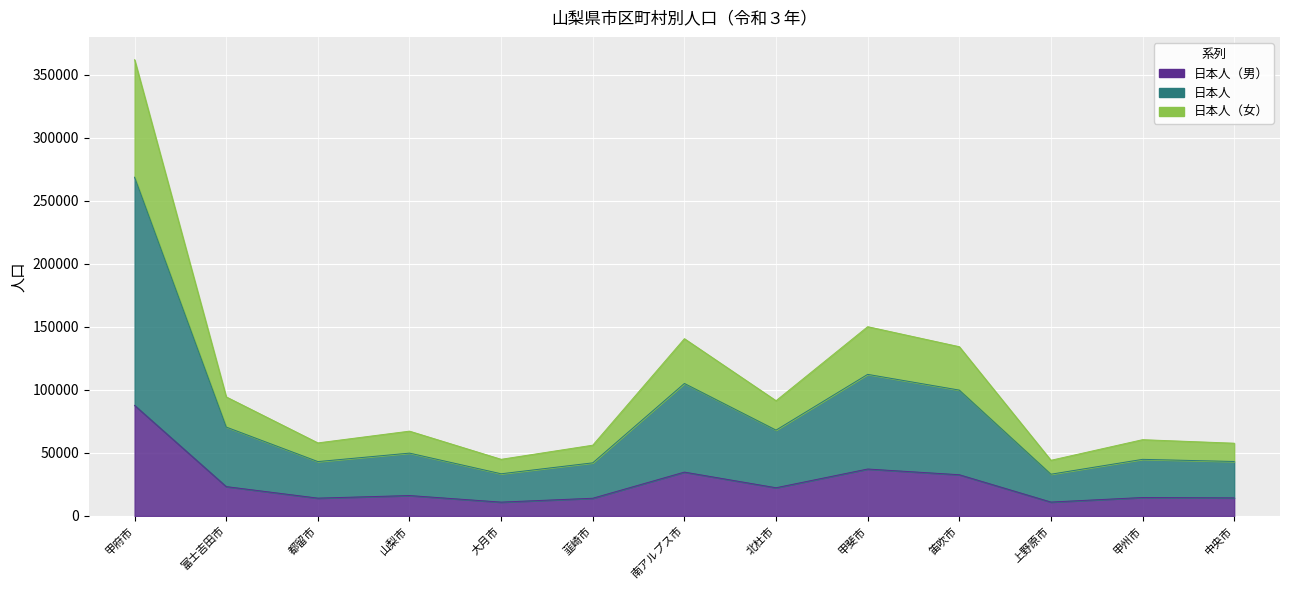

Is it true that 日本人 equals 14591 at 上野原市?

False